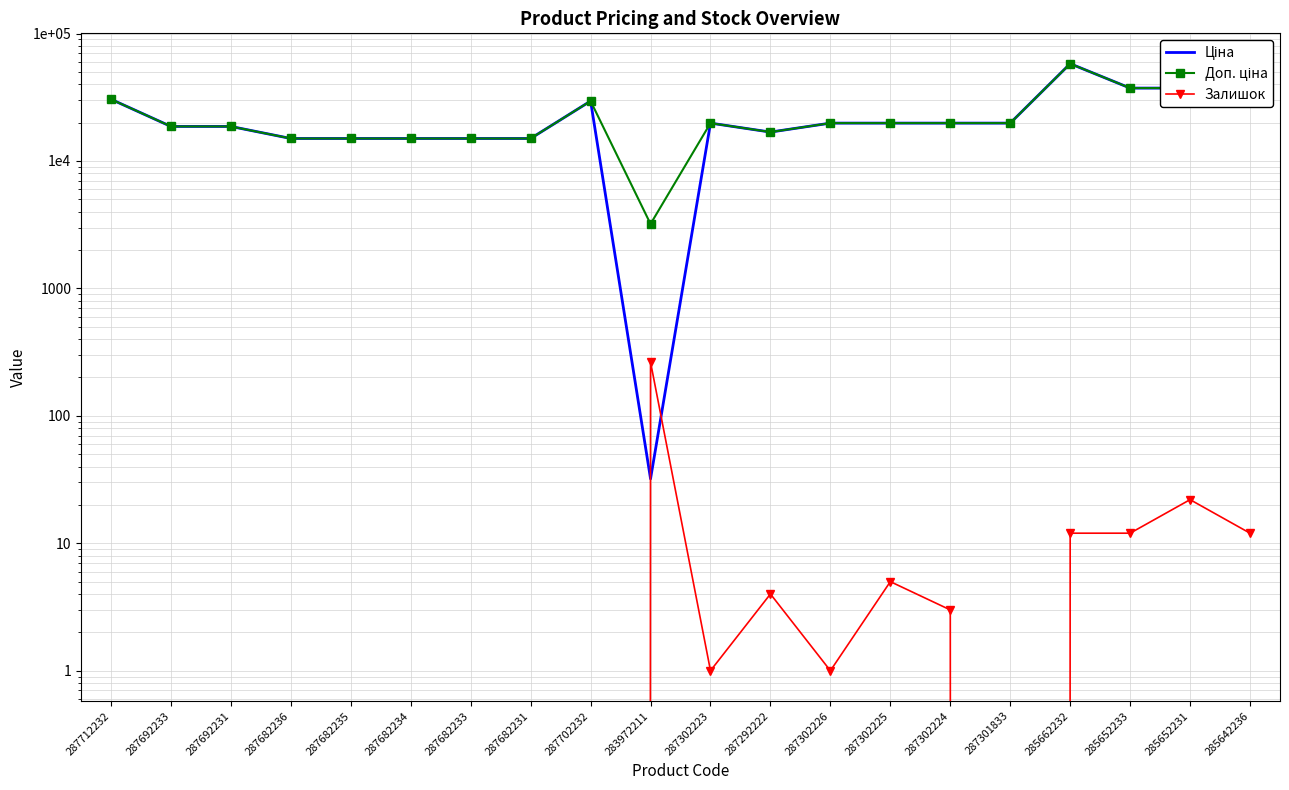

At which category does Ціна reach its first local valley?

283972211